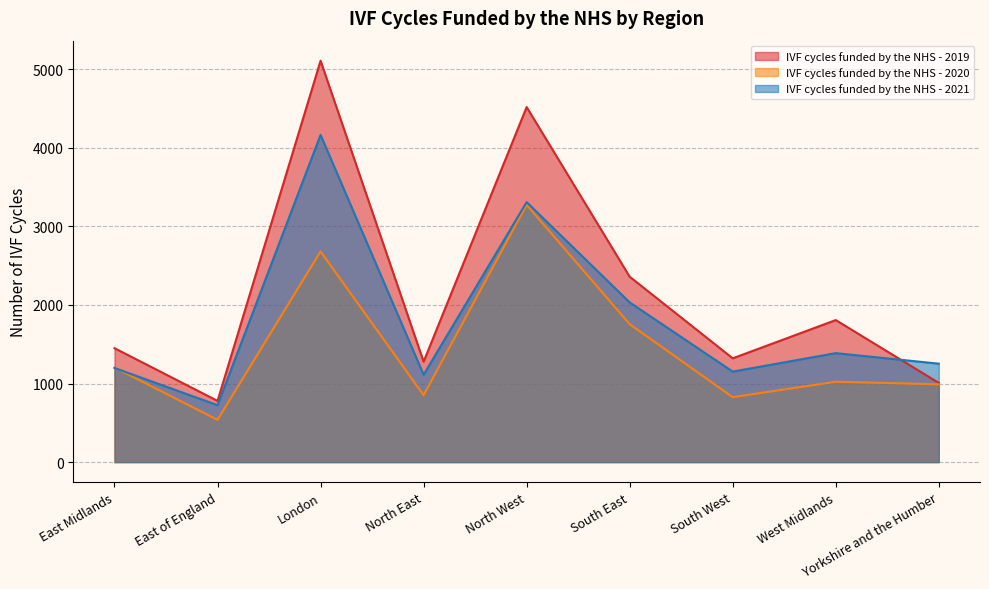

Rank the series by their maximum value, from highest to lowest.

IVF cycles funded by the NHS - 2019, IVF cycles funded by the NHS - 2021, IVF cycles funded by the NHS - 2020